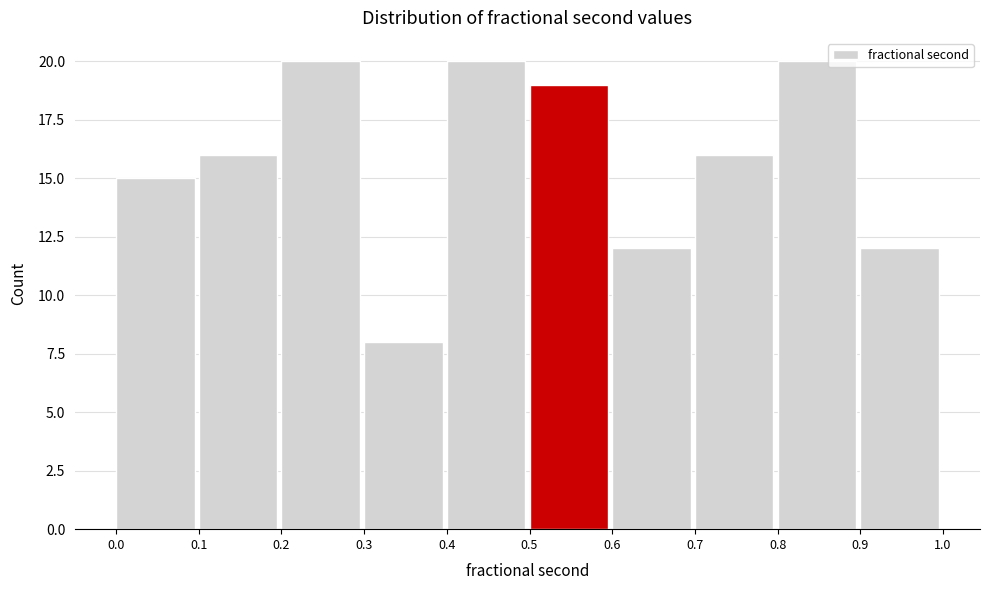

How tall is the bar that spans 0.0 to 0.1 on the x-axis? The values are not printed on the chart, so give them approximately, as read against the axis.

15